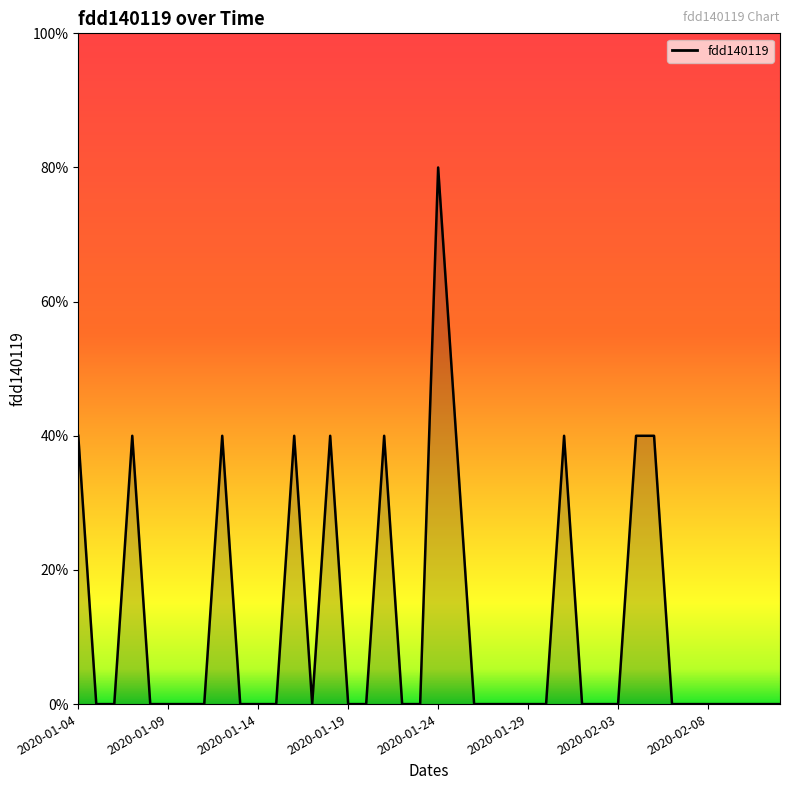

Which label corresponds to the smallest value in the chart?

2020-01-05